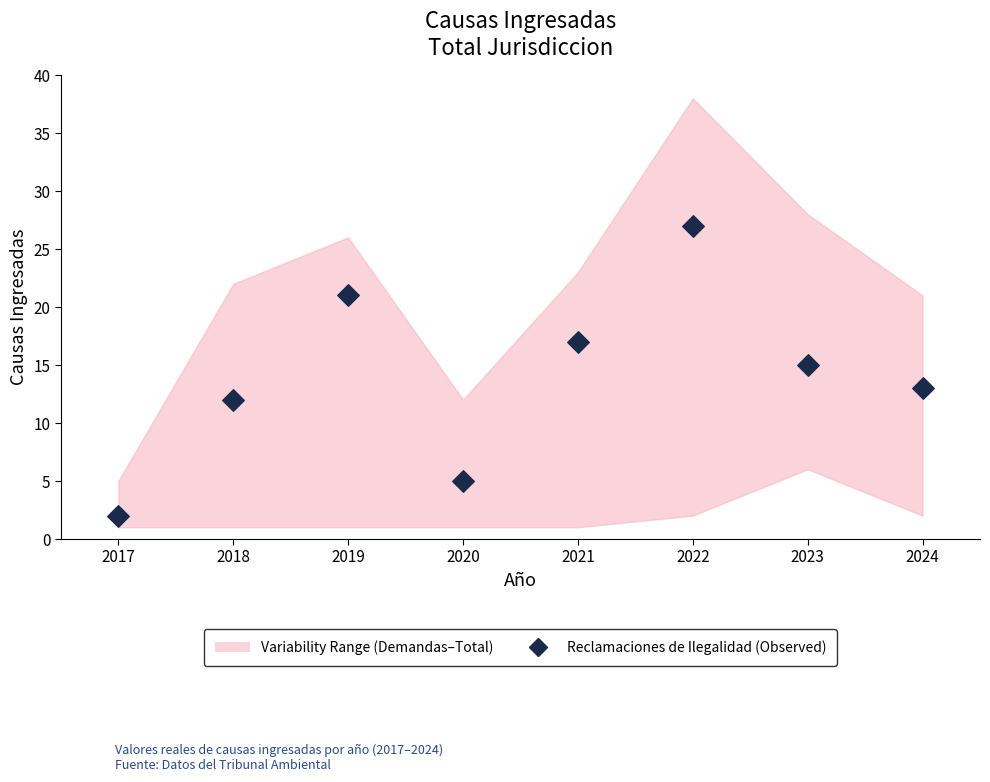

What is the range of Y values (max minus min)?

25